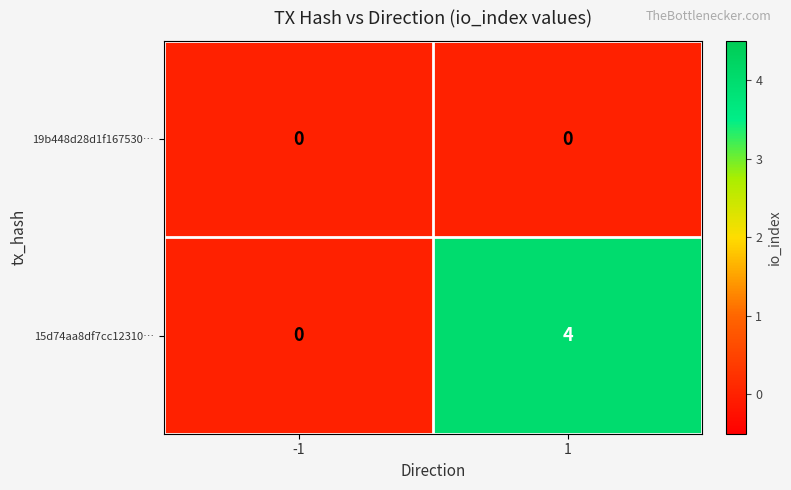

What is the total value across all series at 1?

4